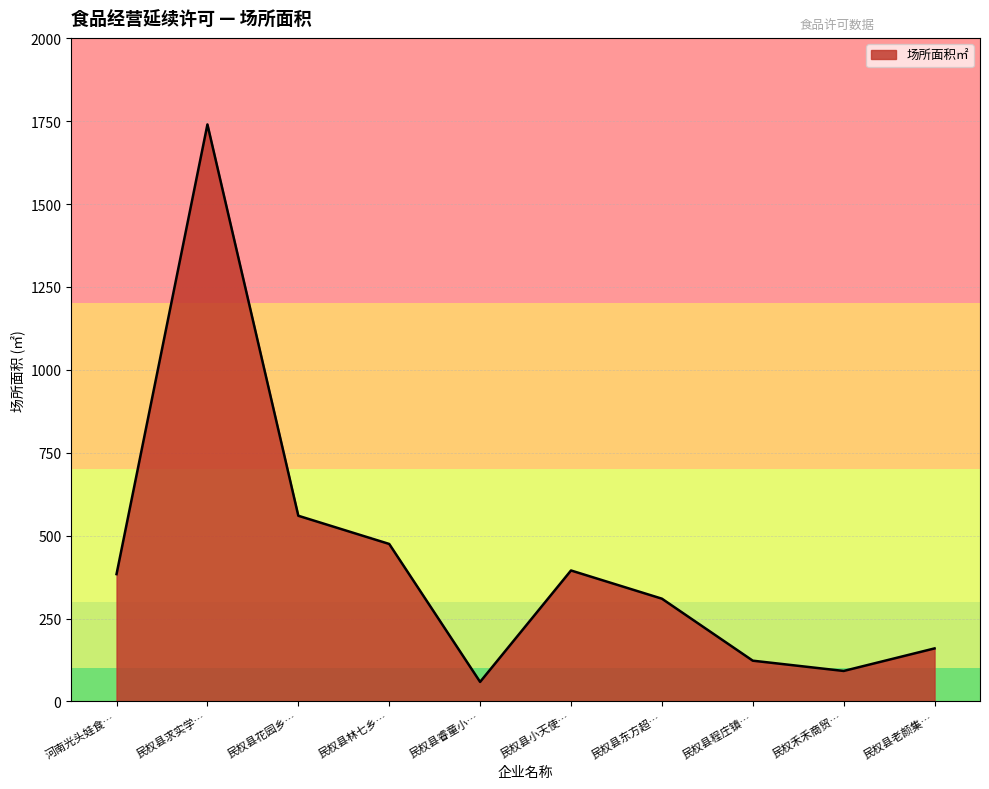

Which label corresponds to the largest value in the chart?

民权县求实学…